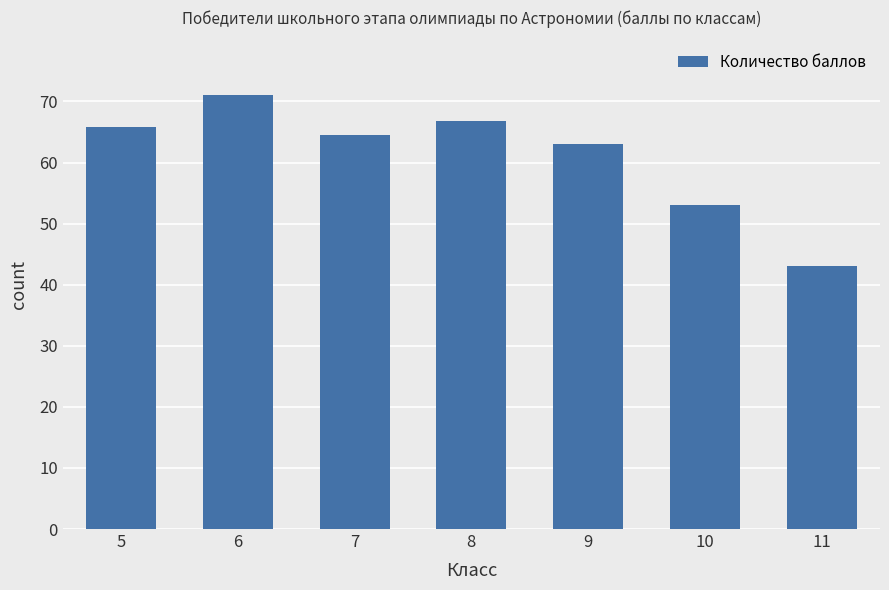

True or false: the data shows 43.0 at 11.

True